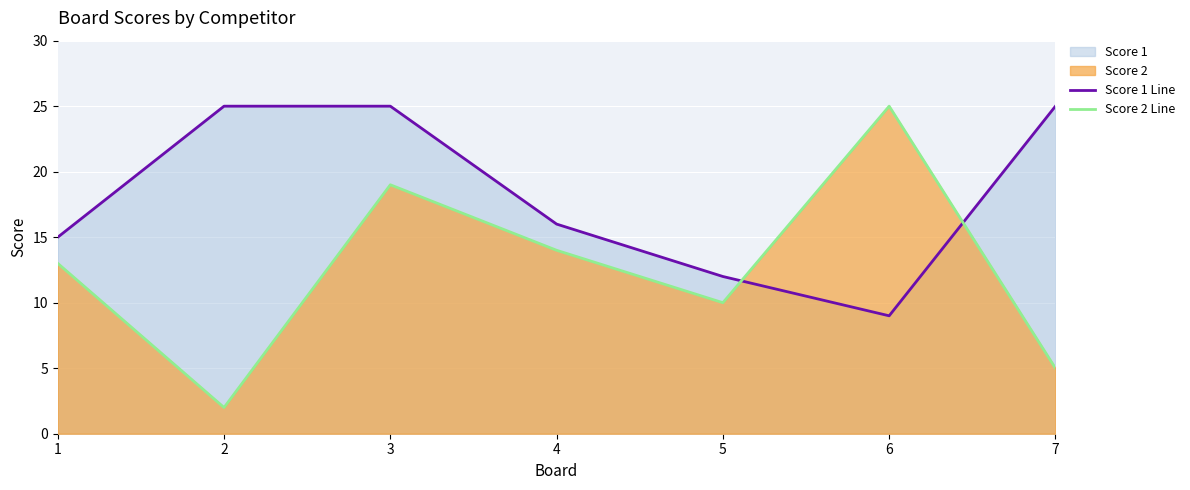

At 4, list the series in order from largest to smallest.

Score 1 Line, Score 2 Line